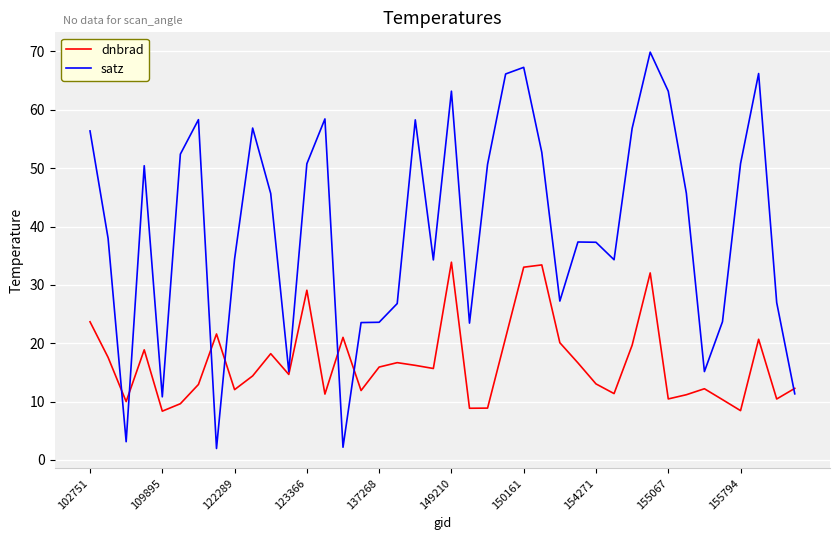

Which series has the largest total across all categories?

satz